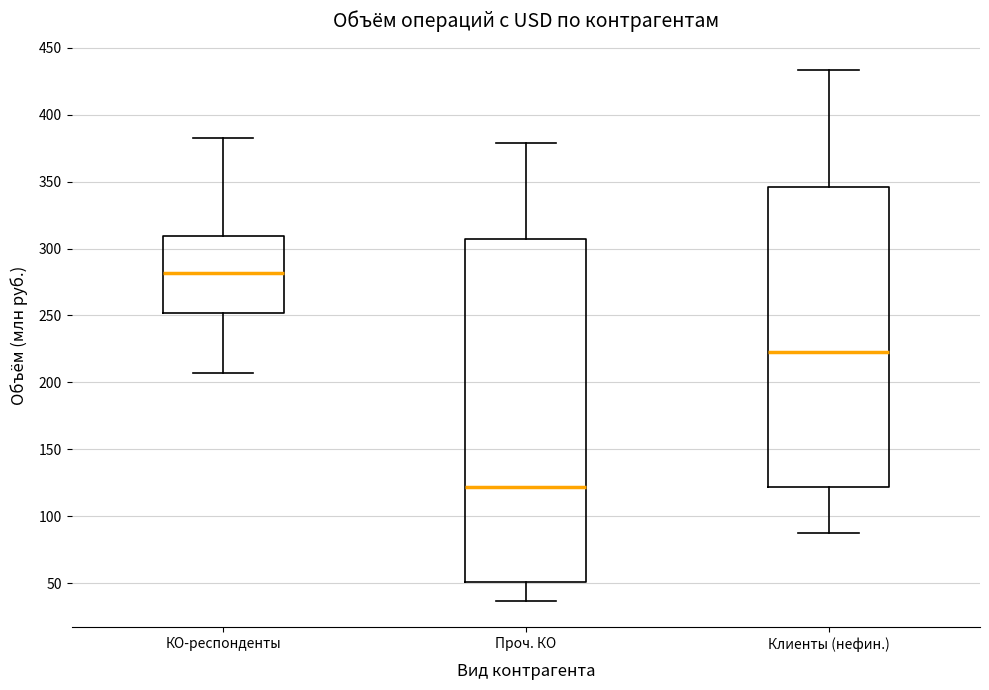

Which box's median line is the highest?

КО-респонденты